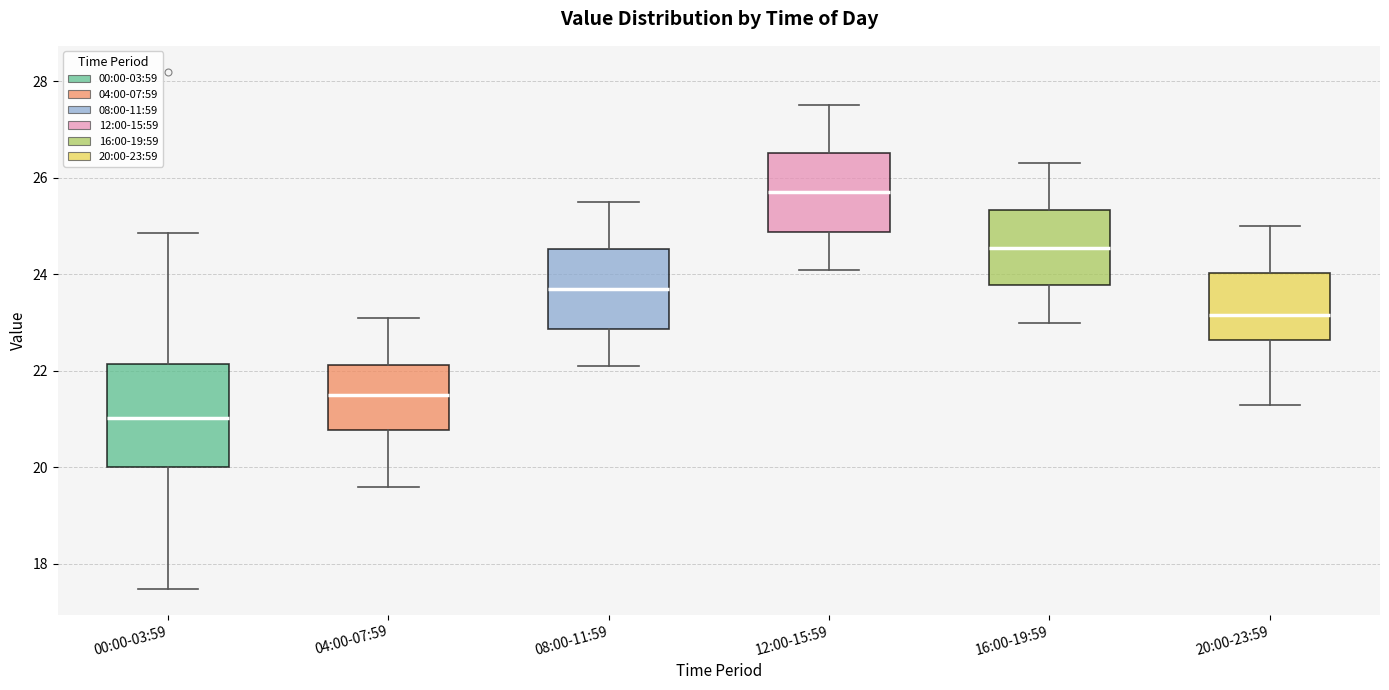

Reading left to right, transcribe this box plot: for each box, give where its median line is, the range the box spans, and where its two whiskers end, as read against the y-axis. The values are not printed on the chart, so give them approximately, as read against the axis.

00:00-03:59: median 21.0, box 20.0 to 22.2, whiskers 17.4 to 24.8
04:00-07:59: median 21.6, box 20.8 to 22.2, whiskers 19.6 to 23.2
08:00-11:59: median 23.8, box 22.8 to 24.6, whiskers 22.2 to 25.6
12:00-15:59: median 25.8, box 24.8 to 26.6, whiskers 24.2 to 27.6
16:00-19:59: median 24.6, box 23.8 to 25.4, whiskers 23.0 to 26.4
20:00-23:59: median 23.2, box 22.6 to 24.0, whiskers 21.4 to 25.0